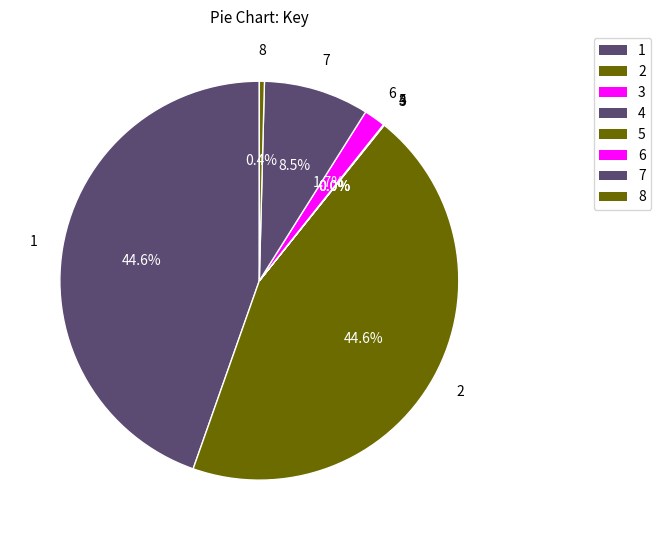

Is the sum of 6 and 1 greater than half?

No